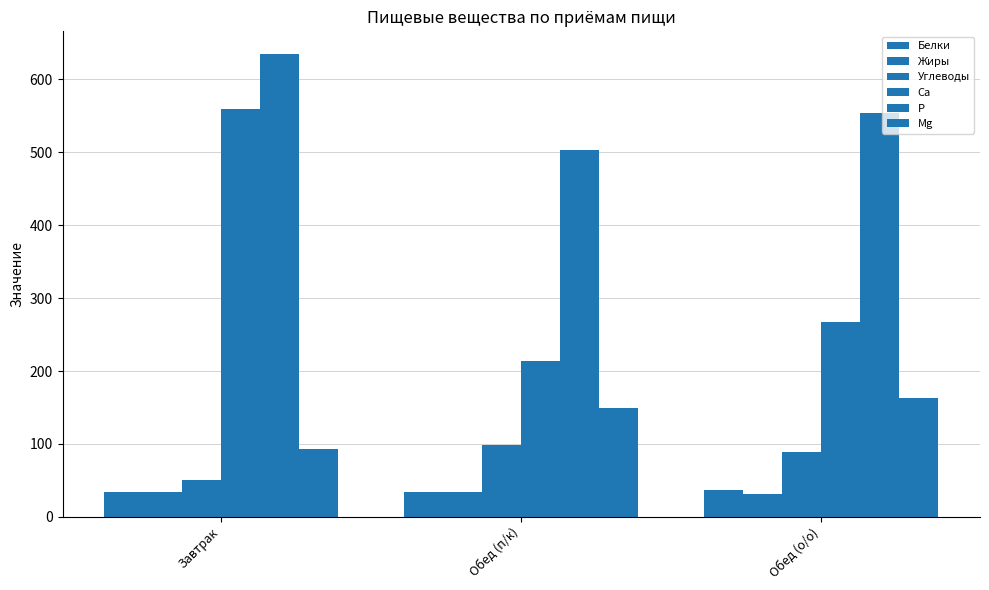

How many series are shown in this chart?

6